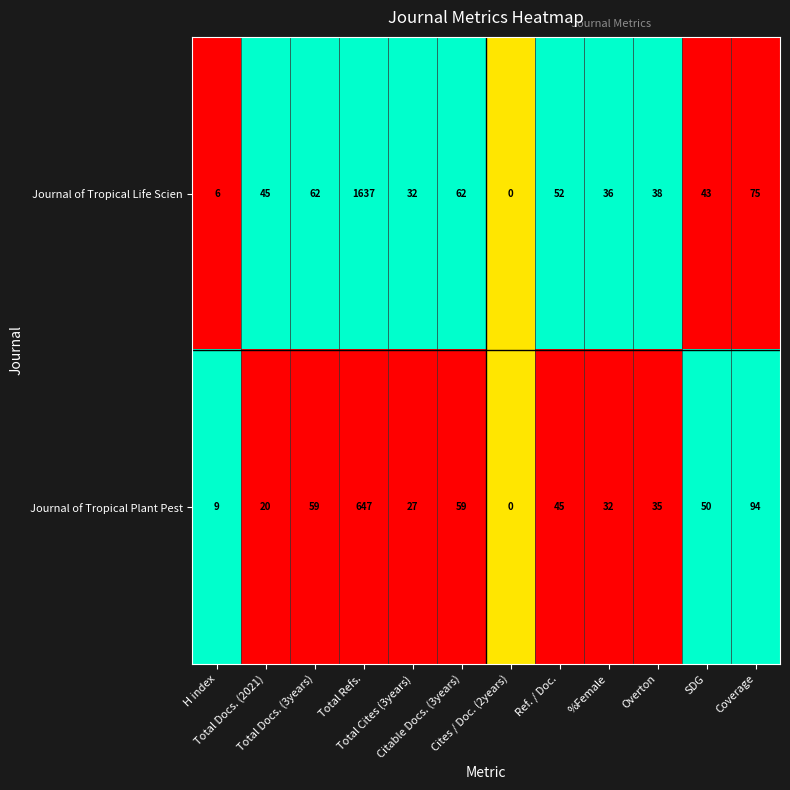

What is the average value of the Journal of Tropical Plant Pest series?

90